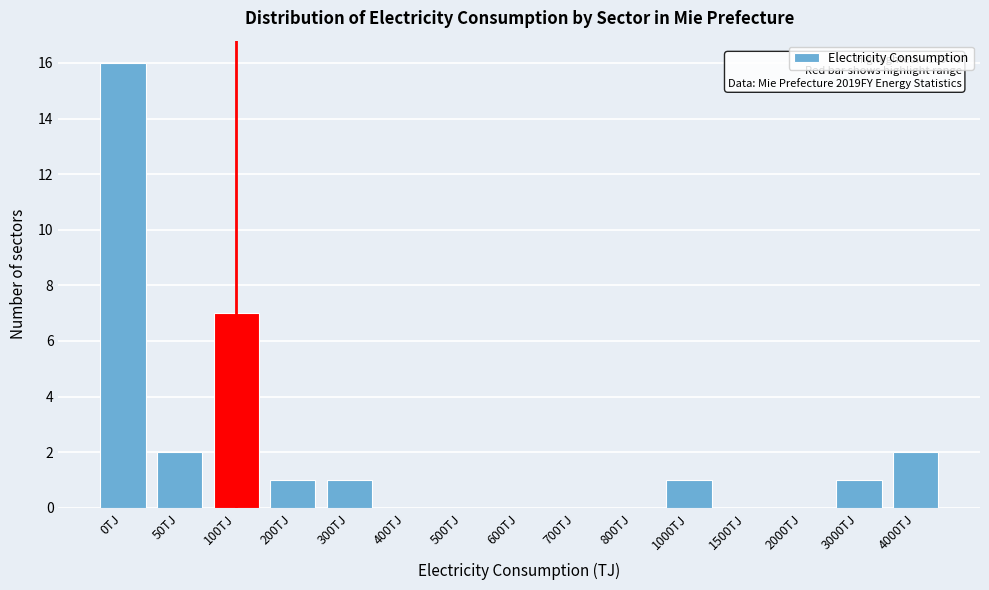

Reading right to left, extract all data points from this chart.

4000TJ=2	3000TJ=1	2000TJ=0	1500TJ=0	1000TJ=1	800TJ=0	700TJ=0	600TJ=0	500TJ=0	400TJ=0	300TJ=1	200TJ=1	100TJ=7	50TJ=2	0TJ=16